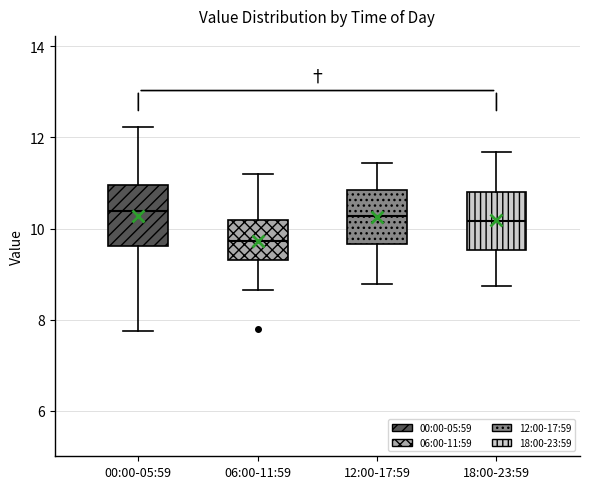

Where is the lower edge of the box for 06:00-11:59 on the y-axis? The values are not printed on the chart, so give them approximately, as read against the axis.

9.4